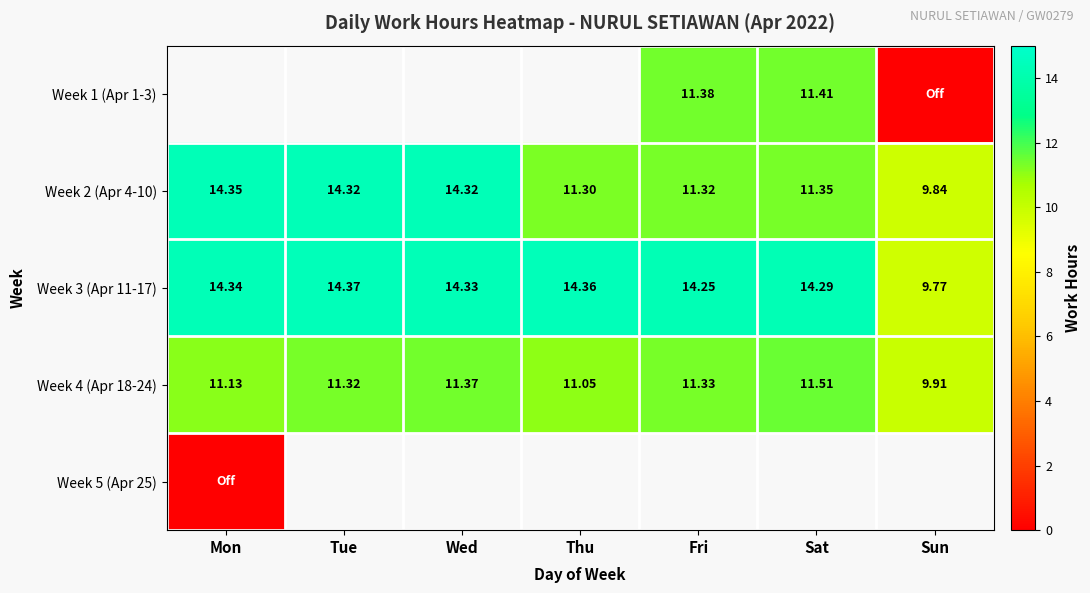

Where is Week 2 (Apr 4-10) nearest to the value 12?

Sat